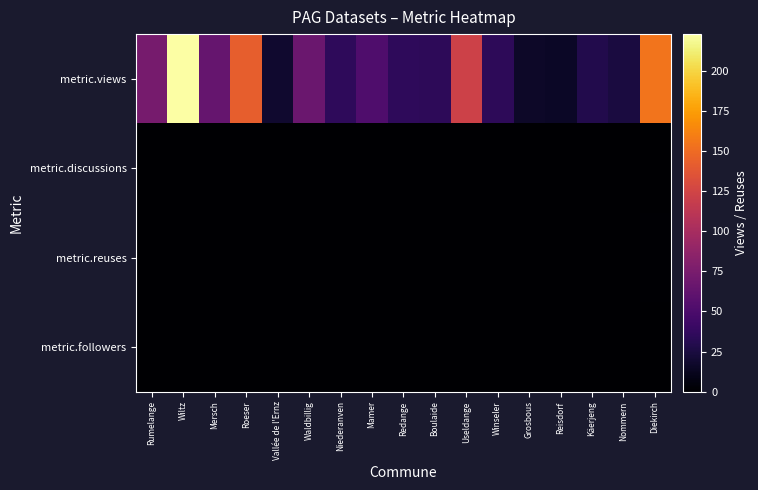

Reading left to right, what are all the values shown in this chart?

metric.views: Rumelange=74	Wiltz=223	Mersch=64	Roeser=142	Vallée de l'Ernz=19	Waldbillig=67	Niederanven=35	Mamer=52	Redange=35	Boulaide=34	Useldange=122	Winseler=34	Grosbous=16	Reisdorf=15	Käerjeng=29	Nommern=25	Diekirch=155
metric.discussions: Rumelange=0	Wiltz=0	Mersch=0	Roeser=0	Vallée de l'Ernz=0	Waldbillig=0	Niederanven=0	Mamer=0	Redange=0	Boulaide=0	Useldange=0	Winseler=0	Grosbous=0	Reisdorf=0	Käerjeng=0	Nommern=0	Diekirch=0
metric.reuses: Rumelange=0	Wiltz=0	Mersch=0	Roeser=0	Vallée de l'Ernz=0	Waldbillig=0	Niederanven=0	Mamer=0	Redange=0	Boulaide=0	Useldange=0	Winseler=0	Grosbous=0	Reisdorf=0	Käerjeng=0	Nommern=0	Diekirch=1
metric.followers: Rumelange=0	Wiltz=0	Mersch=0	Roeser=0	Vallée de l'Ernz=0	Waldbillig=0	Niederanven=0	Mamer=0	Redange=0	Boulaide=0	Useldange=0	Winseler=0	Grosbous=0	Reisdorf=0	Käerjeng=0	Nommern=0	Diekirch=0